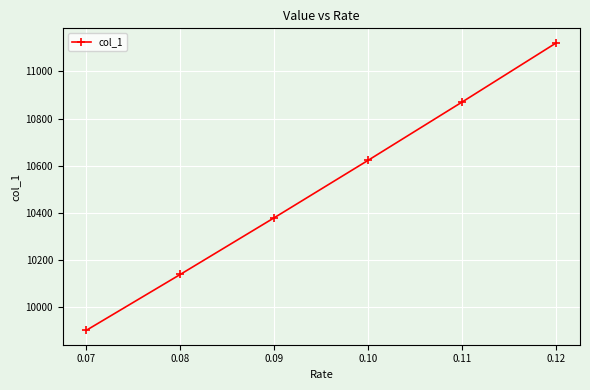

What is the value of the 3rd point from the left?

10379.2